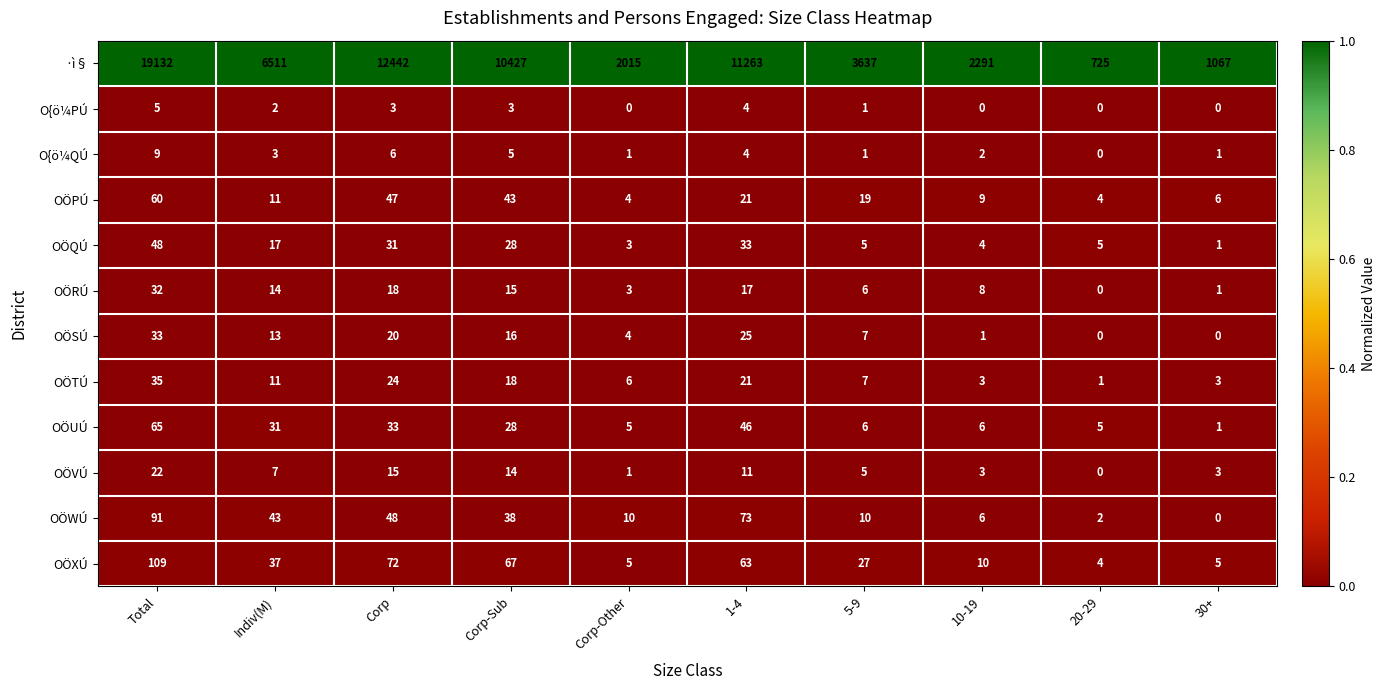

Which category has the highest value in the OÖSÚ series?

Total